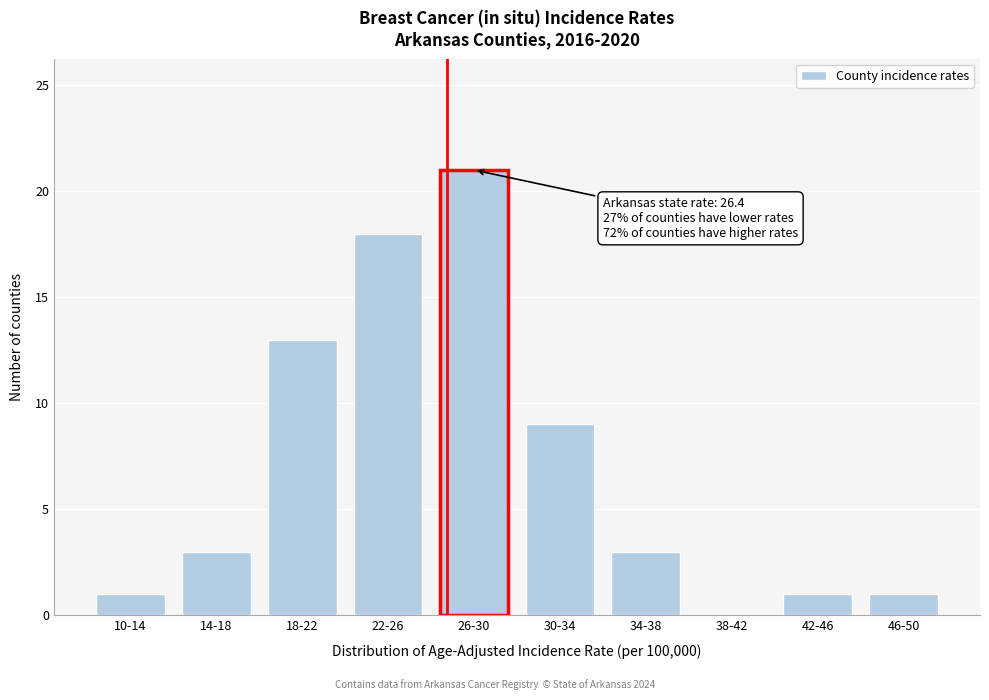

Reading left to right, what are all the values shown in this chart?

10-14=1	14-18=3	18-22=13	22-26=18	26-30=21	30-34=9	34-38=3	38-42=0	42-46=1	46-50=1